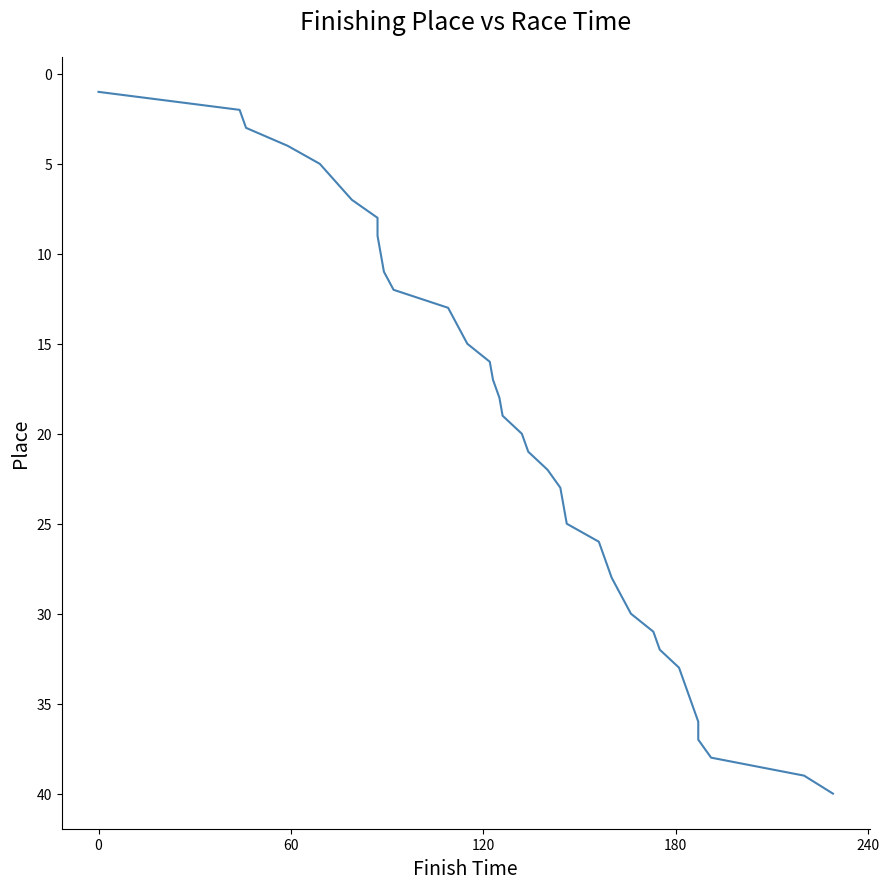

What is the difference between the maximum and minimum values?

39